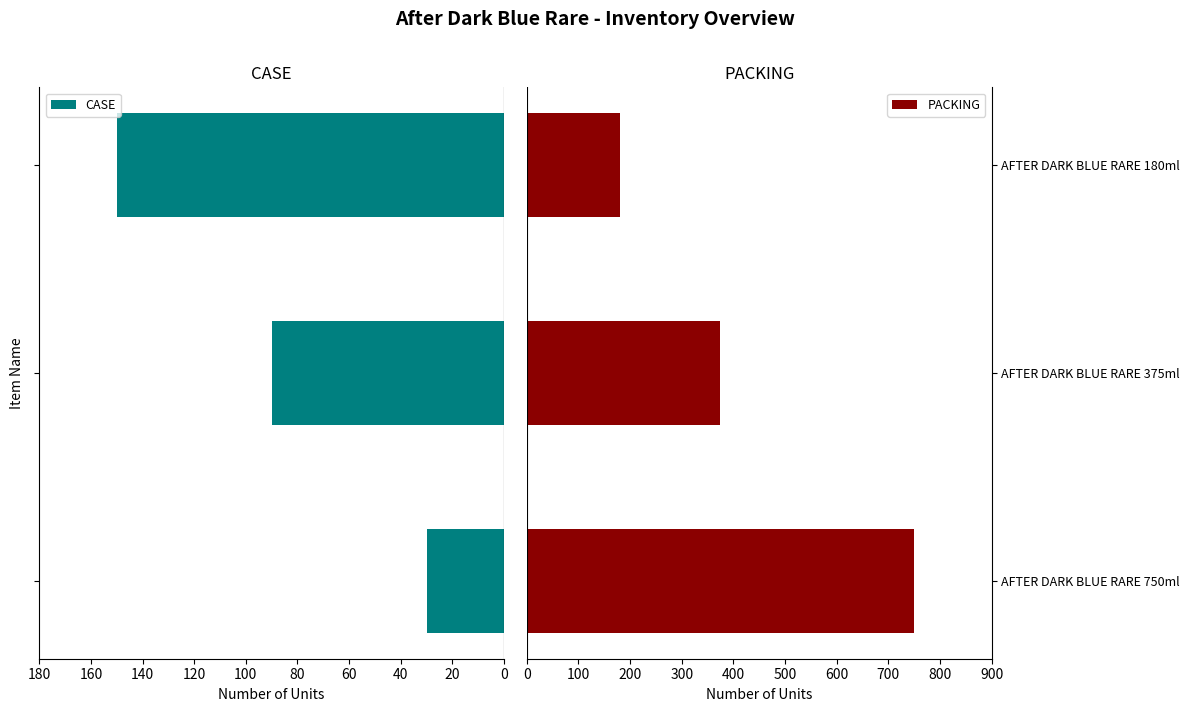

What is the spread (max minus min) of values at 0?

720